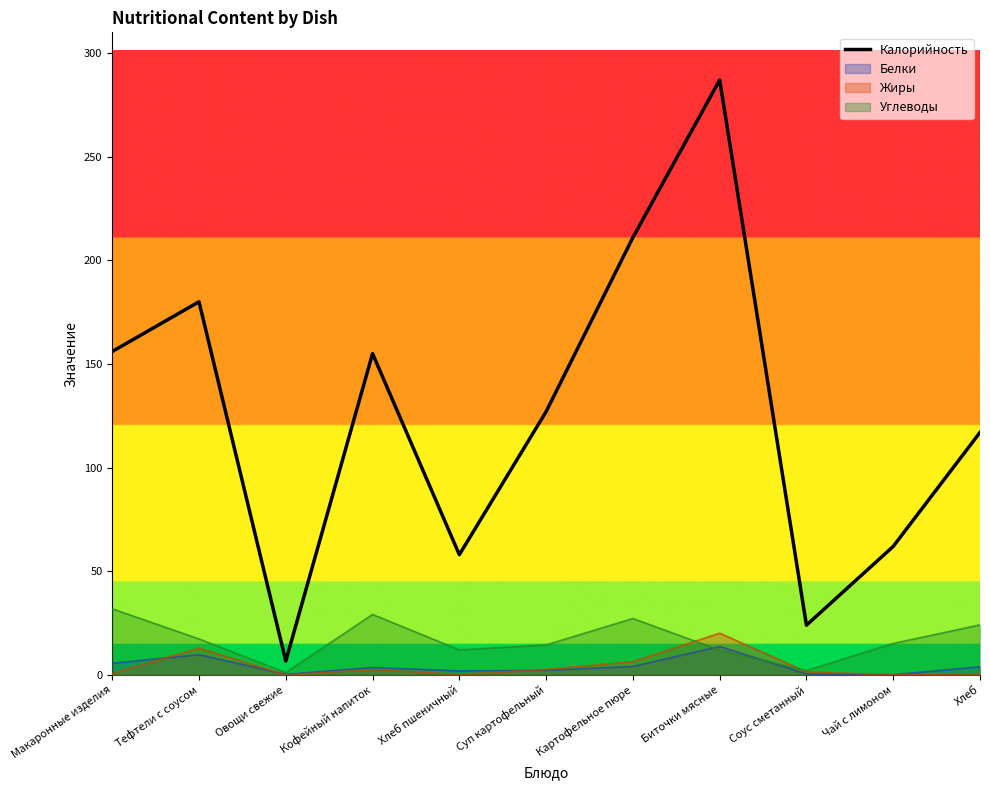

What is the ratio of the value at Макаронные изделия to the value at Хлеб?

1.3